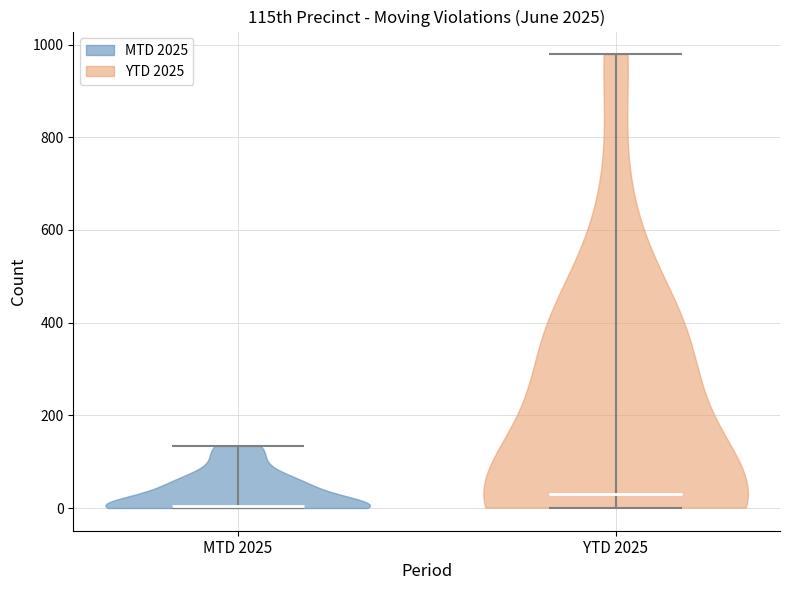

Which violin has the highest median line?

YTD 2025